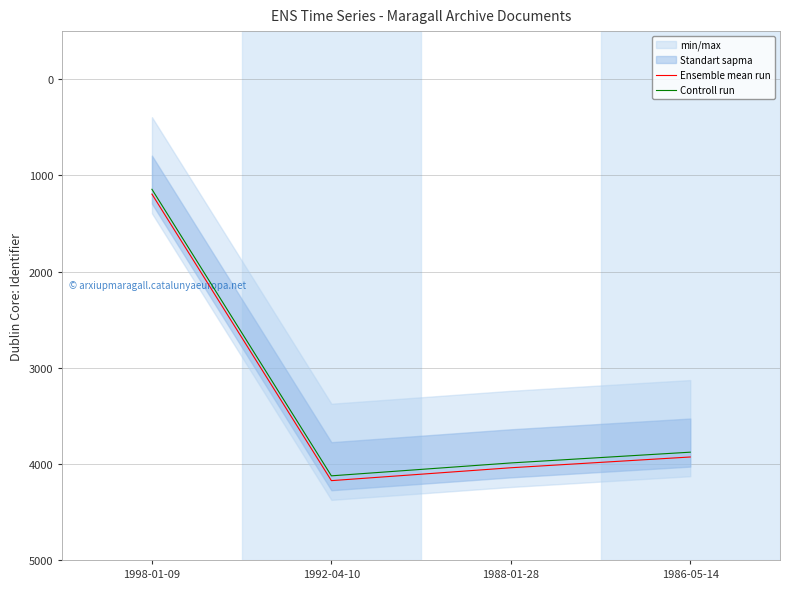

True or false: Ensemble mean run and Controll run intersect in this chart.

False